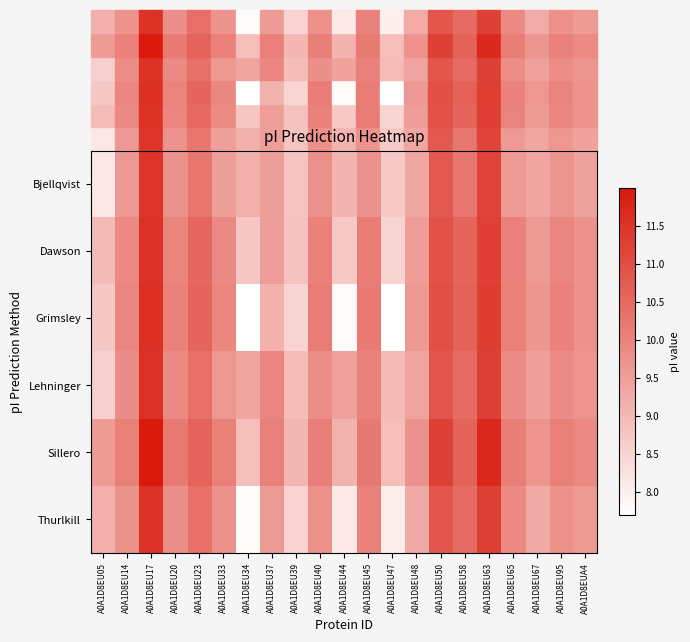

Reading right to left, transcribe all the data shown in this chart.

Bjellqvist: A0A1D8EUA4=9.4	A0A1D8EU95=9.6	A0A1D8EU67=9.4	A0A1D8EU65=9.6	A0A1D8EU63=11.2	A0A1D8EU58=10.2	A0A1D8EU50=10.8	A0A1D8EU48=9.3	A0A1D8EU47=8.7	A0A1D8EU45=9.7	A0A1D8EU44=9.1	A0A1D8EU40=9.8	A0A1D8EU39=8.8	A0A1D8EU37=9.5	A0A1D8EU34=9.2	A0A1D8EU33=9.5	A0A1D8EU23=10.2	A0A1D8EU20=9.7	A0A1D8EU17=11.5	A0A1D8EU14=9.6	A0A1D8EU05=8.1
Dawson: A0A1D8EUA4=9.7	A0A1D8EU95=10.0	A0A1D8EU67=9.6	A0A1D8EU65=10.0	A0A1D8EU63=11.3	A0A1D8EU58=10.6	A0A1D8EU50=10.9	A0A1D8EU48=9.5	A0A1D8EU47=8.5	A0A1D8EU45=10.1	A0A1D8EU44=8.7	A0A1D8EU40=10.0	A0A1D8EU39=8.8	A0A1D8EU37=9.5	A0A1D8EU34=8.8	A0A1D8EU33=9.9	A0A1D8EU23=10.5	A0A1D8EU20=10.0	A0A1D8EU17=11.5	A0A1D8EU14=9.9	A0A1D8EU05=9.0
Grimsley: A0A1D8EUA4=9.7	A0A1D8EU95=10.0	A0A1D8EU67=9.6	A0A1D8EU65=10.0	A0A1D8EU63=11.3	A0A1D8EU58=10.6	A0A1D8EU50=11.0	A0A1D8EU48=9.6	A0A1D8EU47=7.7	A0A1D8EU45=10.1	A0A1D8EU44=7.8	A0A1D8EU40=10.1	A0A1D8EU39=8.5	A0A1D8EU37=9.1	A0A1D8EU34=7.7	A0A1D8EU33=9.9	A0A1D8EU23=10.6	A0A1D8EU20=10.0	A0A1D8EU17=11.6	A0A1D8EU14=9.9	A0A1D8EU05=8.7
Lehninger: A0A1D8EUA4=9.7	A0A1D8EU95=9.8	A0A1D8EU67=9.5	A0A1D8EU65=9.8	A0A1D8EU63=11.3	A0A1D8EU58=10.5	A0A1D8EU50=10.8	A0A1D8EU48=9.4	A0A1D8EU47=9.0	A0A1D8EU45=10.0	A0A1D8EU44=9.4	A0A1D8EU40=9.8	A0A1D8EU39=8.9	A0A1D8EU37=9.9	A0A1D8EU34=9.4	A0A1D8EU33=9.6	A0A1D8EU23=10.4	A0A1D8EU20=9.9	A0A1D8EU17=11.5	A0A1D8EU14=9.8	A0A1D8EU05=8.6
Sillero: A0A1D8EUA4=9.9	A0A1D8EU95=10.0	A0A1D8EU67=9.7	A0A1D8EU65=10.1	A0A1D8EU63=11.7	A0A1D8EU58=10.6	A0A1D8EU50=11.3	A0A1D8EU48=9.7	A0A1D8EU47=8.9	A0A1D8EU45=10.2	A0A1D8EU44=9.1	A0A1D8EU40=10.1	A0A1D8EU39=9.1	A0A1D8EU37=10.1	A0A1D8EU34=8.9	A0A1D8EU33=10.0	A0A1D8EU23=10.6	A0A1D8EU20=10.2	A0A1D8EU17=12.0	A0A1D8EU14=10.0	A0A1D8EU05=9.6
Thurlkill: A0A1D8EUA4=9.6	A0A1D8EU95=9.8	A0A1D8EU67=9.3	A0A1D8EU65=9.9	A0A1D8EU63=11.3	A0A1D8EU58=10.5	A0A1D8EU50=10.9	A0A1D8EU48=9.3	A0A1D8EU47=8.0	A0A1D8EU45=10.0	A0A1D8EU44=8.1	A0A1D8EU40=9.8	A0A1D8EU39=8.5	A0A1D8EU37=9.6	A0A1D8EU34=7.8	A0A1D8EU33=9.7	A0A1D8EU23=10.4	A0A1D8EU20=9.8	A0A1D8EU17=11.5	A0A1D8EU14=9.7	A0A1D8EU05=9.2